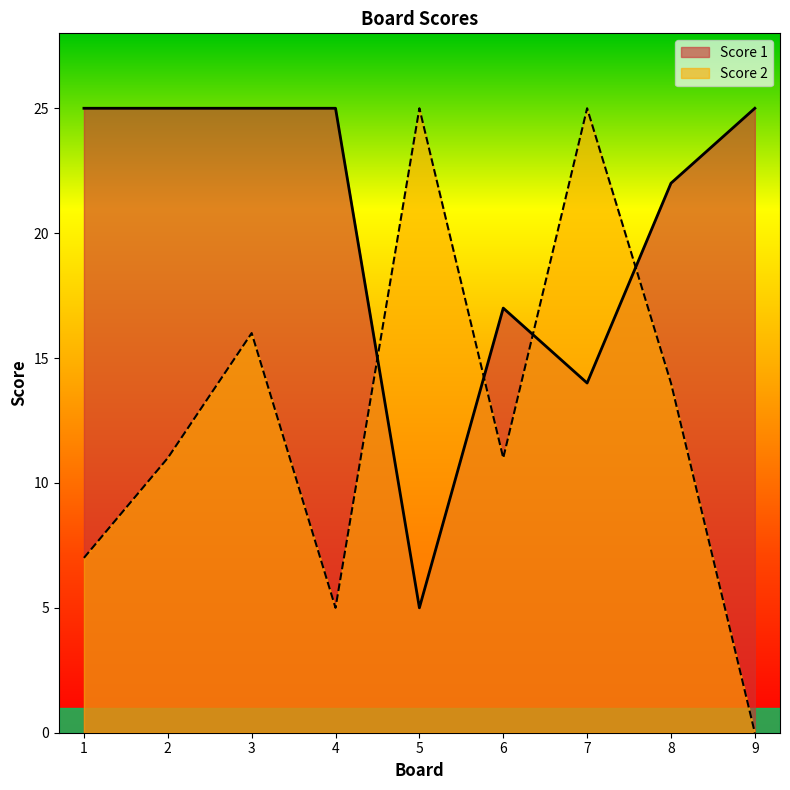

How many times do Score 1 and Score 2 cross each other?

4